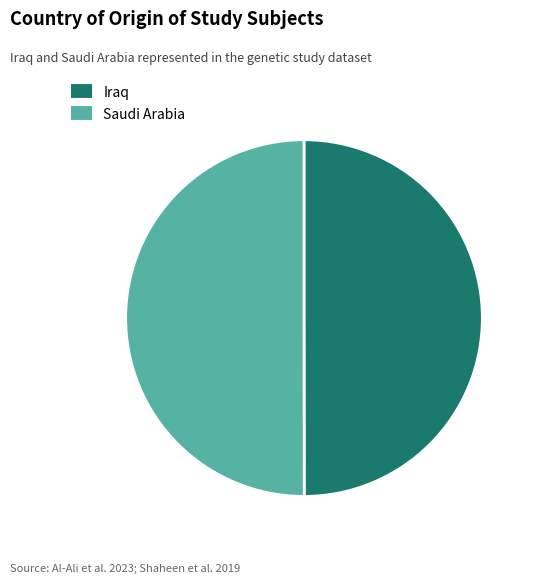

What is the ratio of the value at Saudi Arabia to the value at Iraq?

1.0